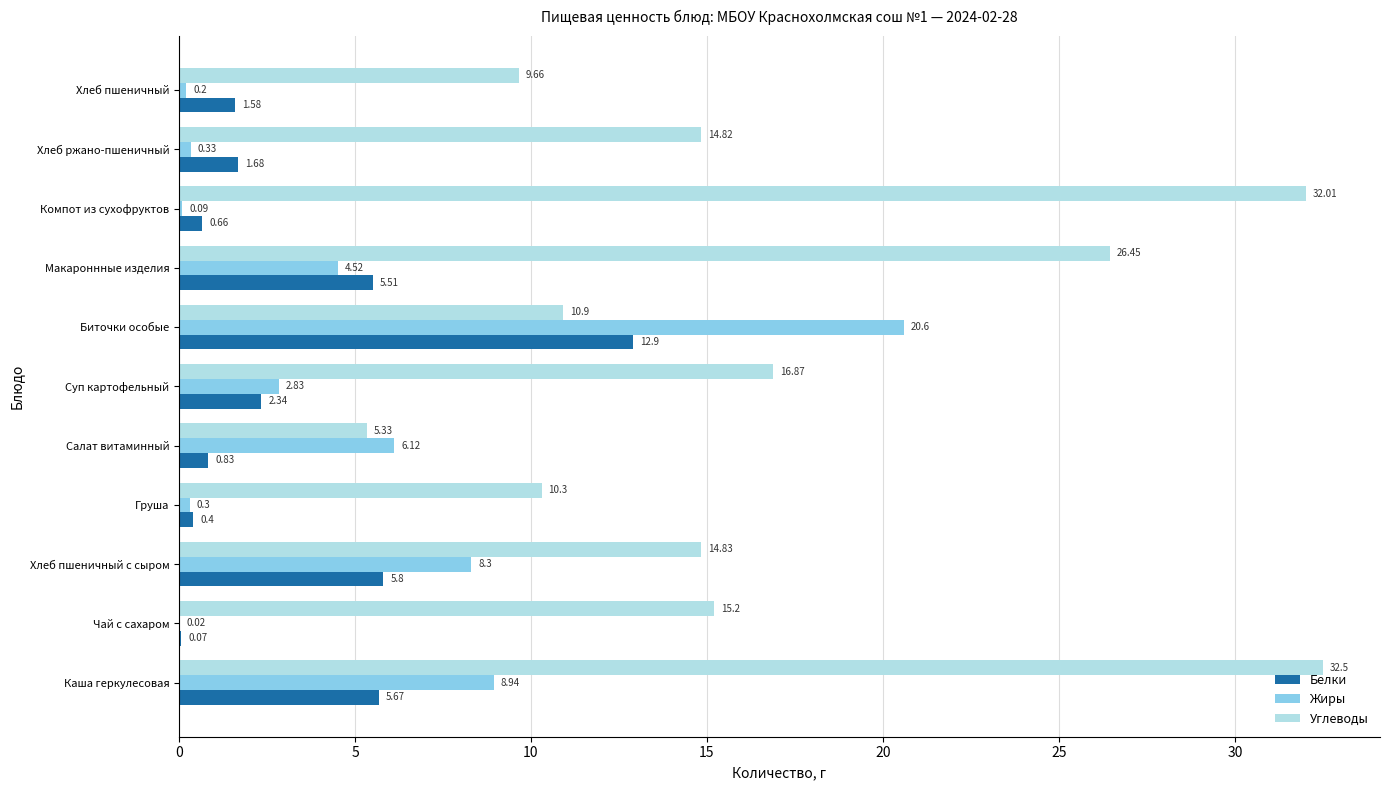

Is the value of Углеводы at Суп картофельный greater than the value of Жиры at Груша?

Yes